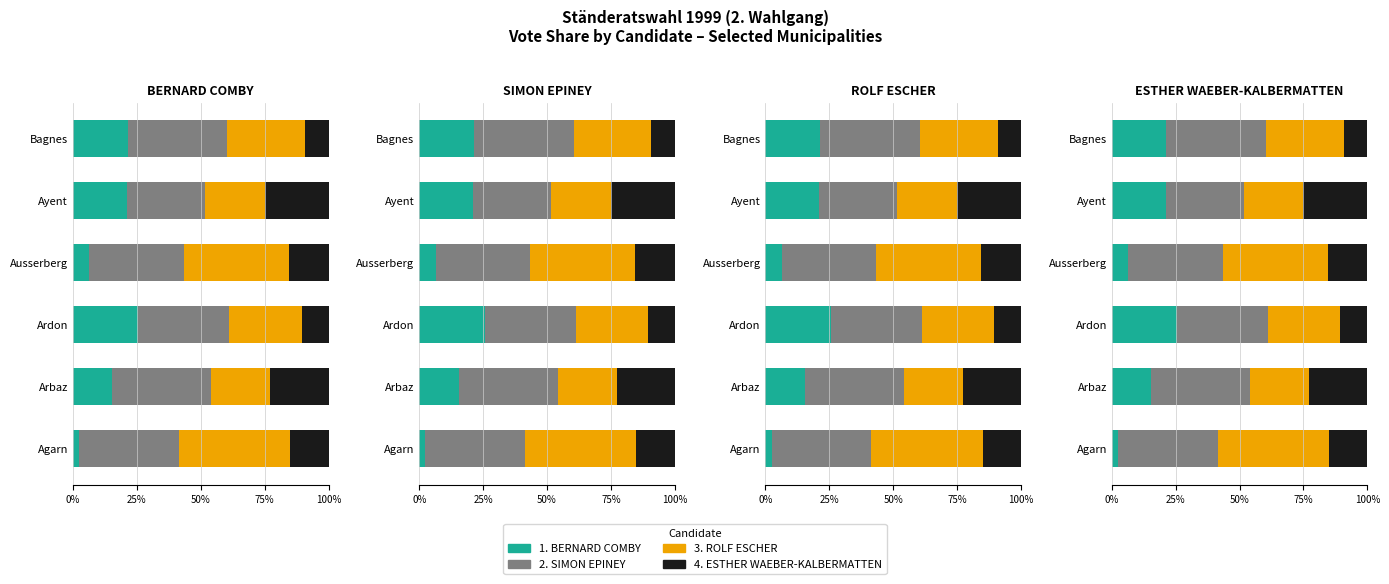

Read the 1. BERNARD COMBY value at Ayent.

21.1